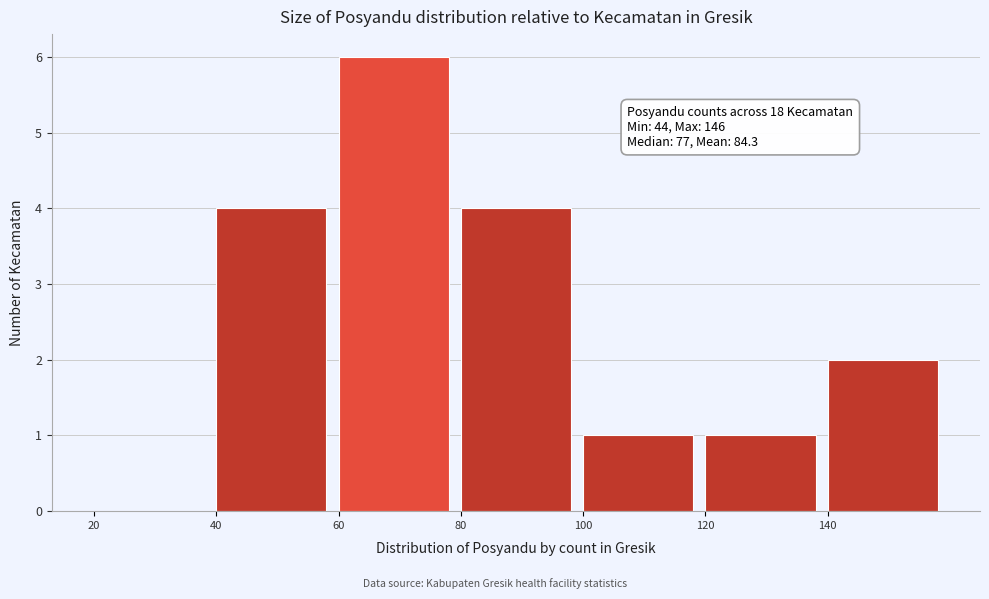

Which range on the x-axis has the tallest bar?

60 to 80